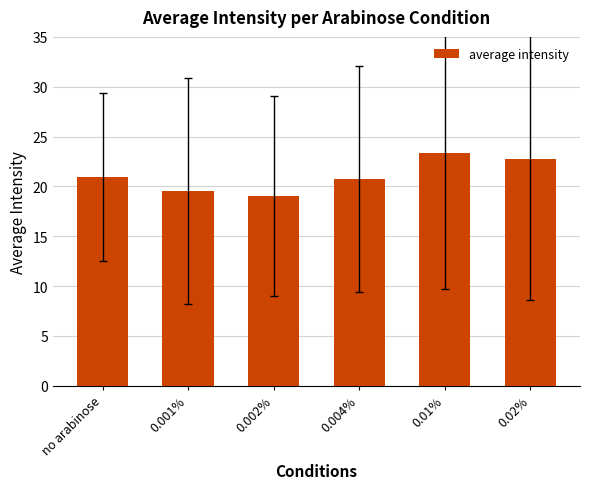

How many data points are less than 20?

2